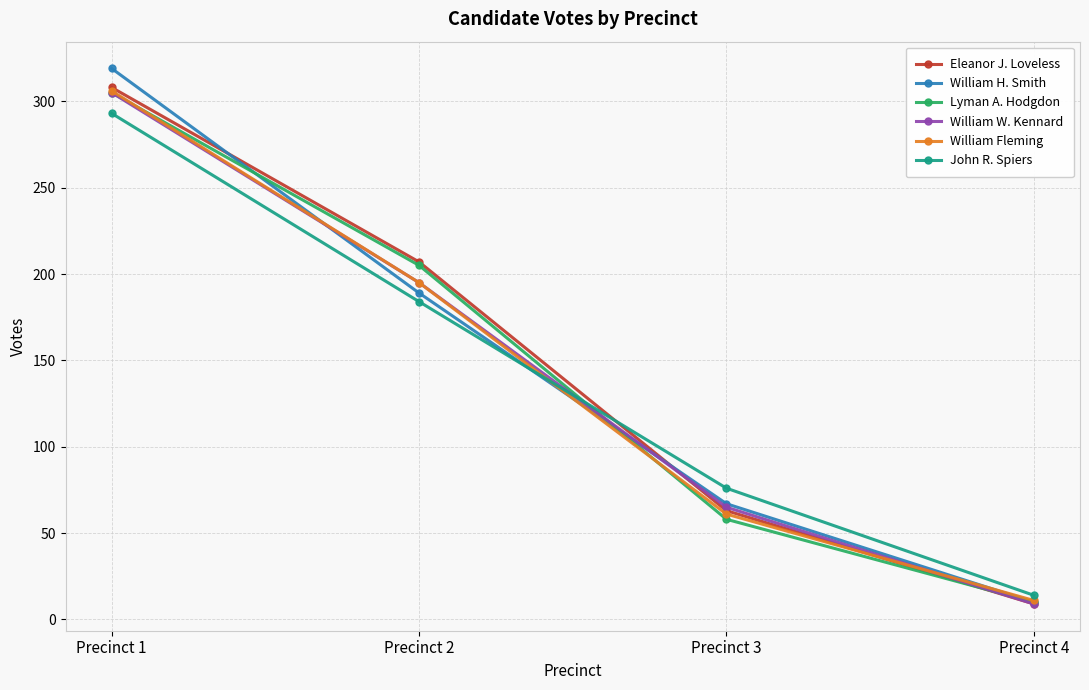

At which category does the chart reach its peak across all series?

Precinct 1